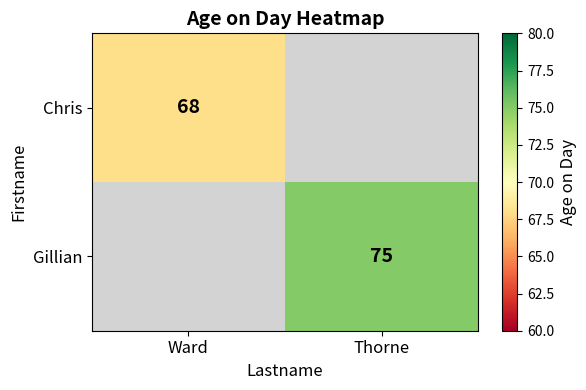

True or false: Gillian has a value of 43 at Thorne.

False